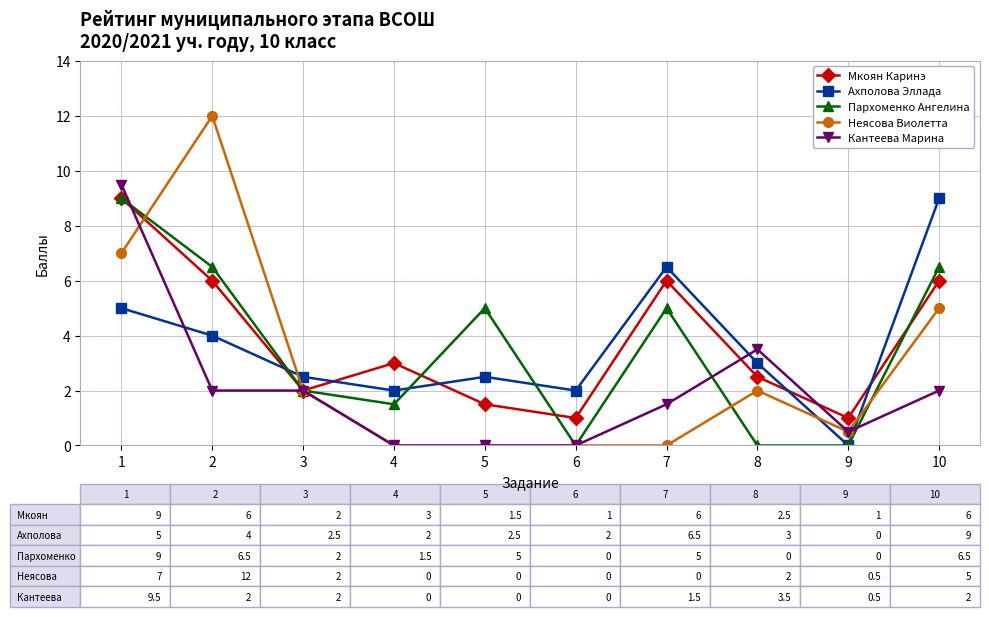

What is the difference between the Пархоменко Ангелина values at 4 and 10?

5.0